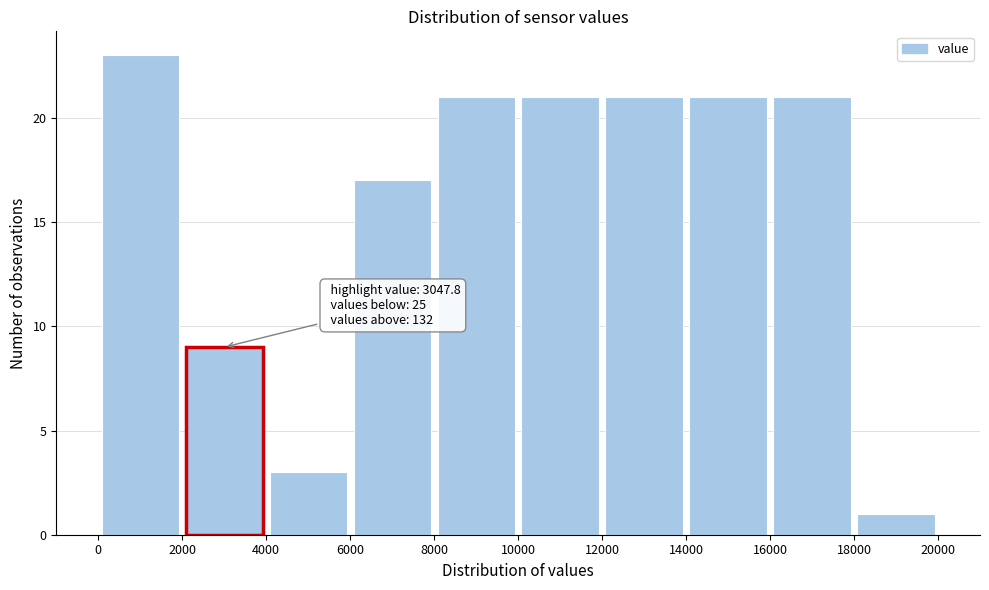

Over which range of the x-axis is the bar tallest?

0 to 2000